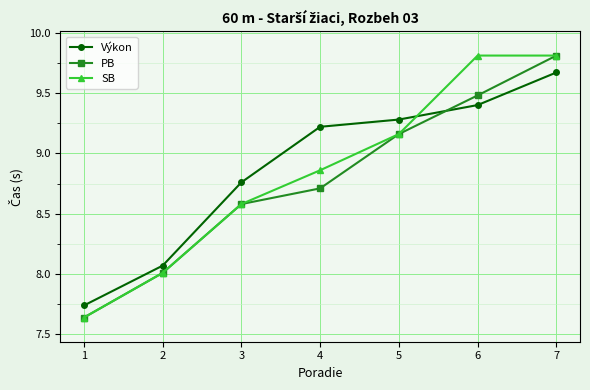

Is it true that PB equals 11.3 at 3?

False